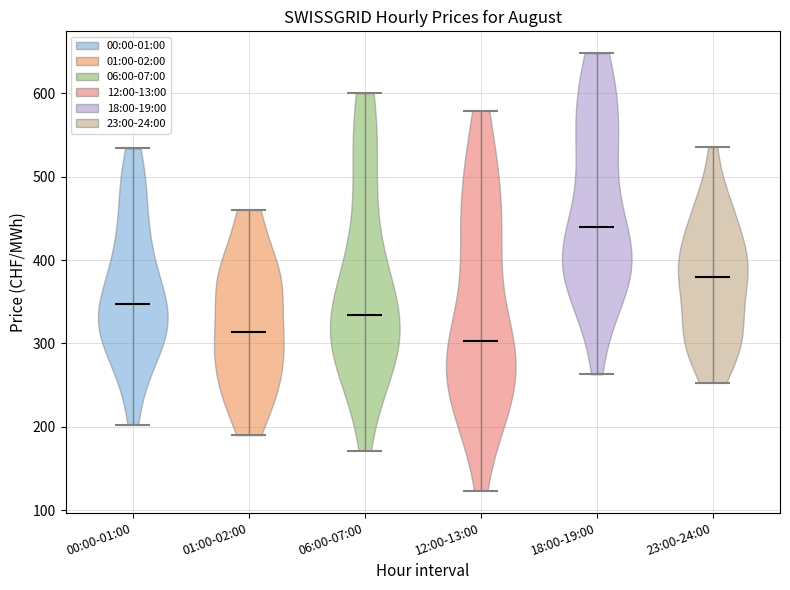

Where does the median line of the violin for 12:00-13:00 sit on the y-axis? The values are not printed on the chart, so give them approximately, as read against the axis.

300